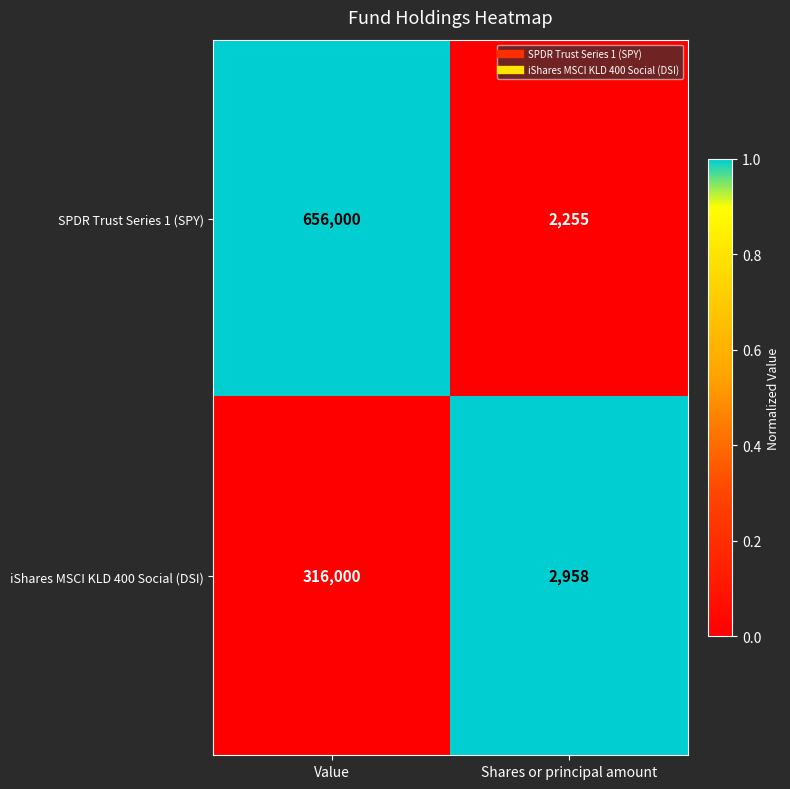

At Shares or principal amount, list the series in order from largest to smallest.

iShares MSCI KLD 400 Social (DSI), SPDR Trust Series 1 (SPY)